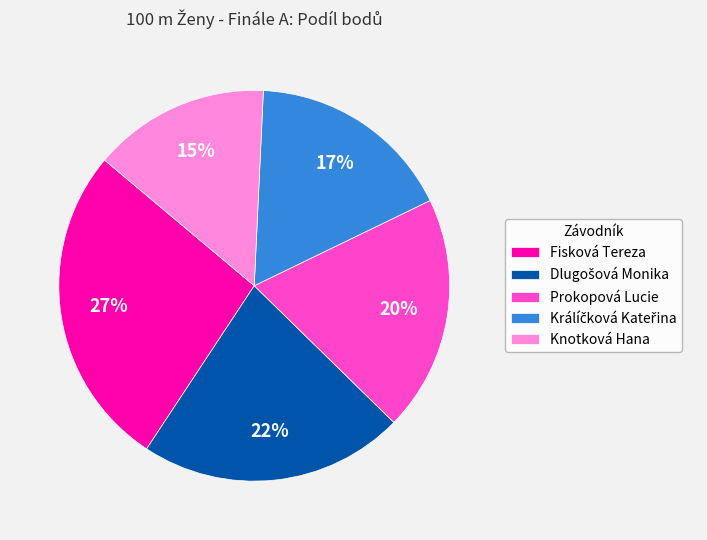

To the nearest percent, what is the average slice percentage?

20%